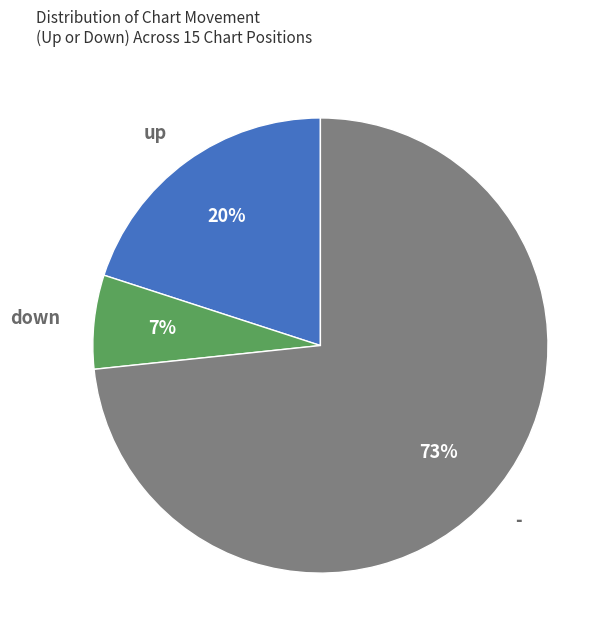

Which slice is the largest?

-